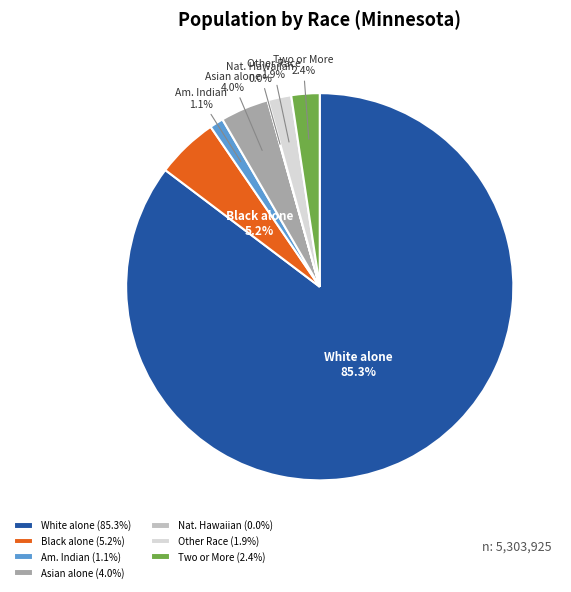

How much of the chart is everything except Am. Indian?

98.9%